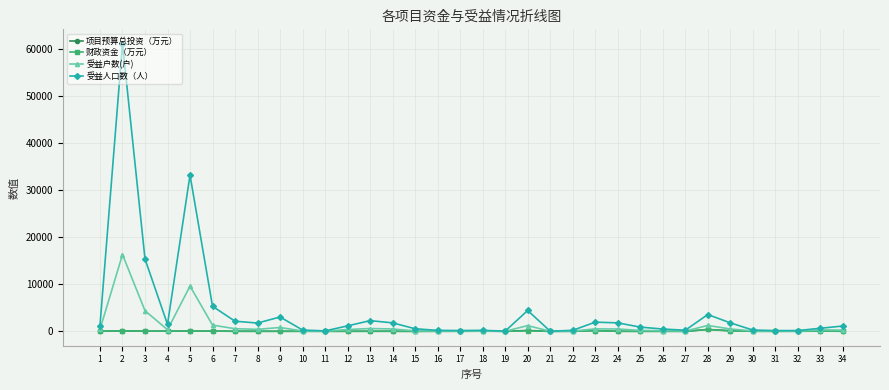

Where is the first local maximum for 受益人口数（人）?

2